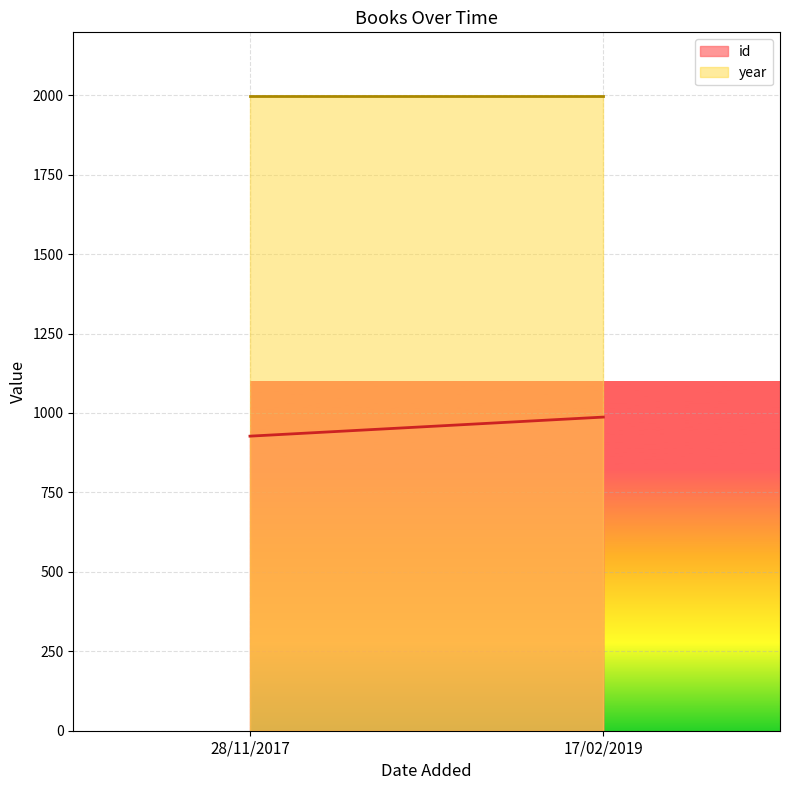

Reading right to left, transcribe all the data shown in this chart.

id: 987	927
year: 1998	1998